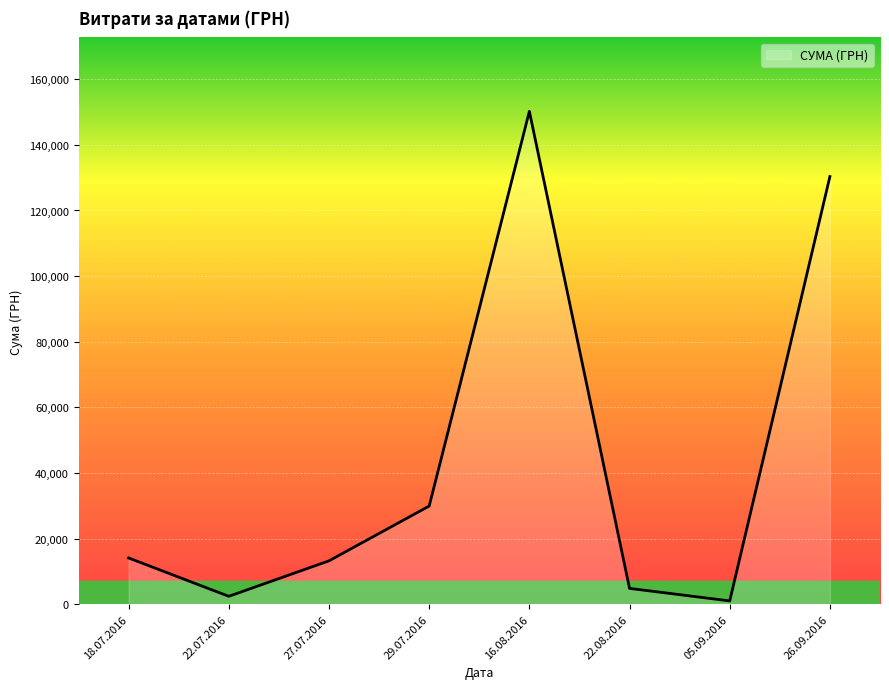

Reading right to left, transcribe all the data shown in this chart.

26.09.2016=130350.0	05.09.2016=979.2	22.08.2016=4800.0	16.08.2016=150229.0	29.07.2016=29898.2	27.07.2016=13201.0	22.07.2016=2387.9	18.07.2016=14071.0